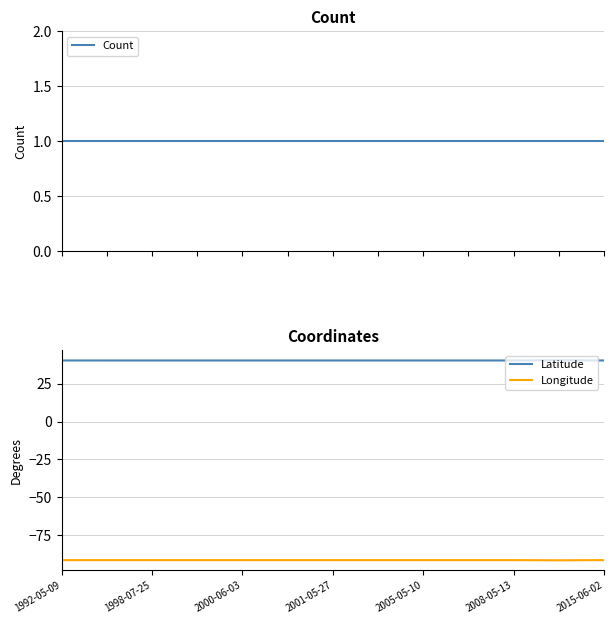

True or false: Latitude and Longitude cross at least once.

False